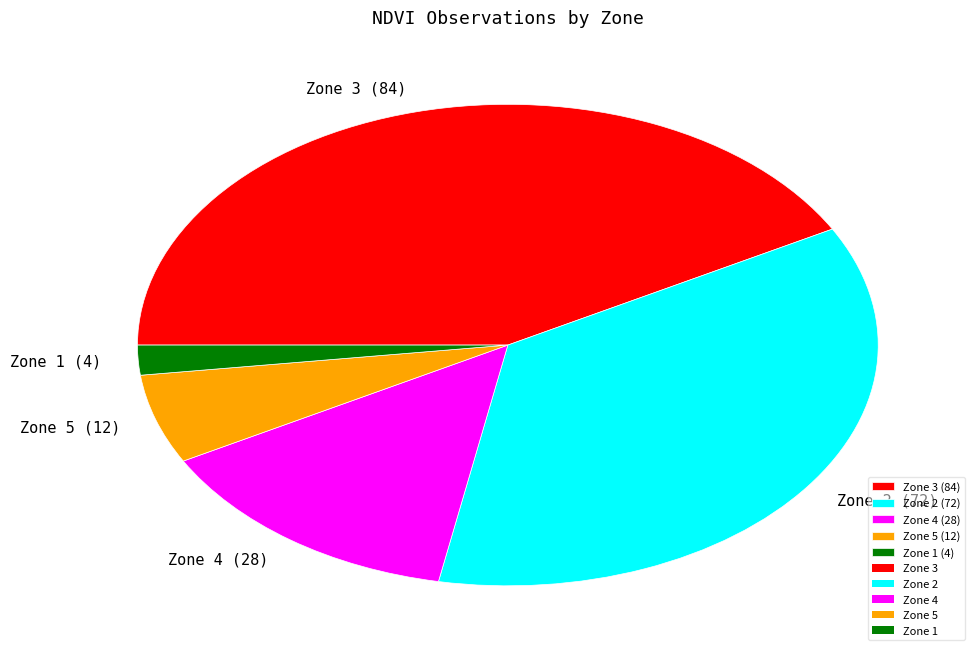

Approximately how many times larger is the value at Zone 5 compared to Zone 4?

0.4